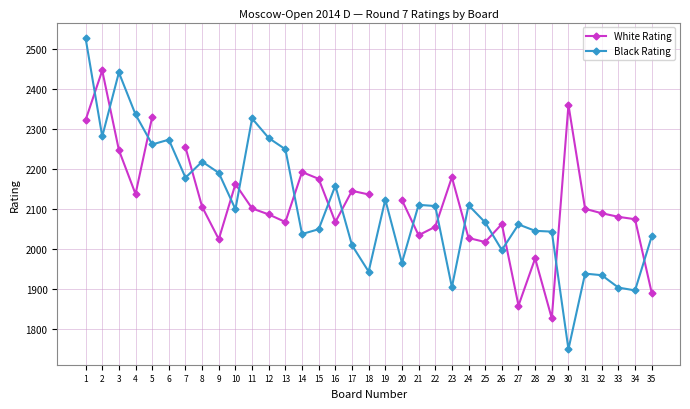

At how many categories does at least one series exceed 2115?

22